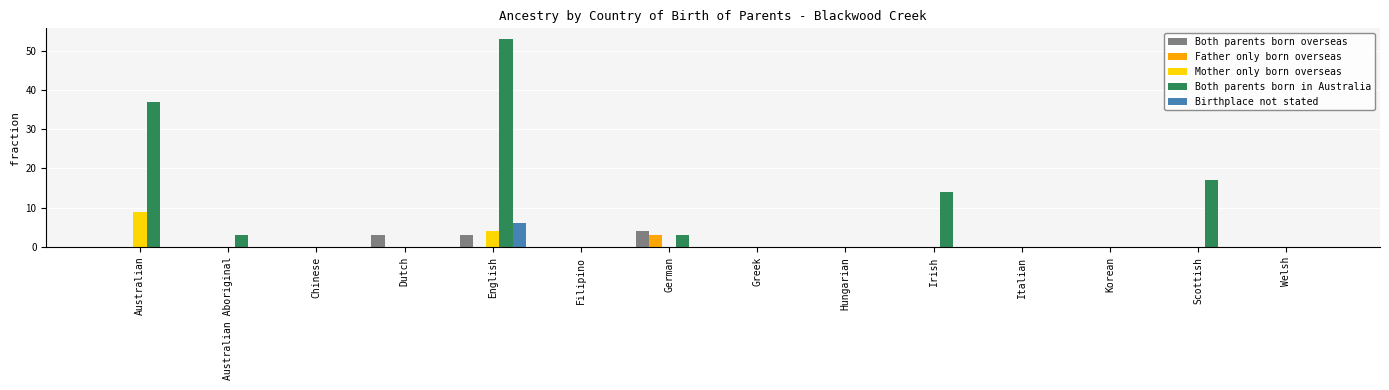

Where is Both parents born in Australia nearest to the value 26?

Scottish